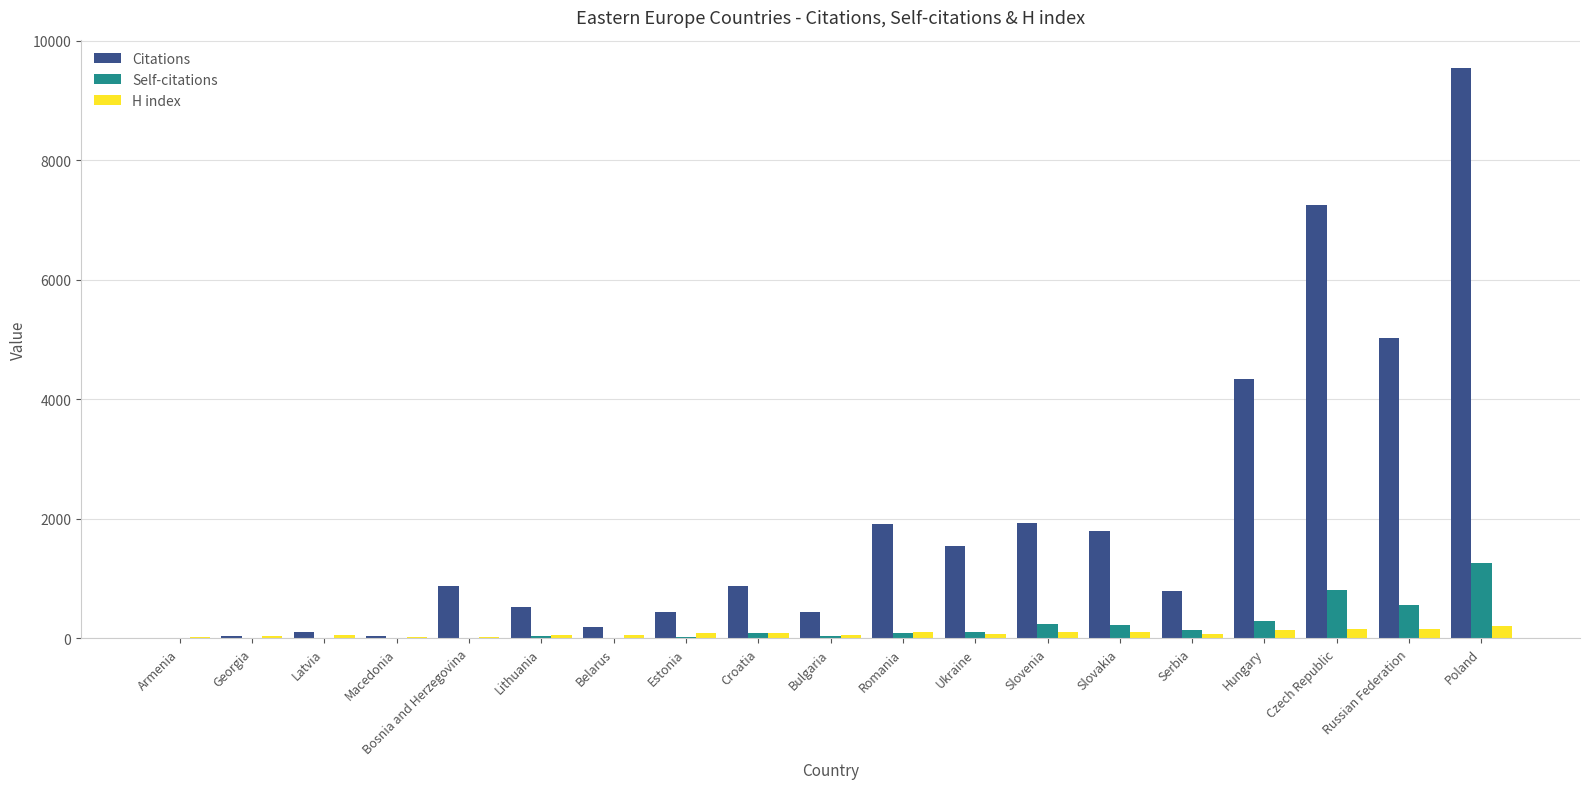

What value does the Citations series have at Estonia, to the nearest 50?

450